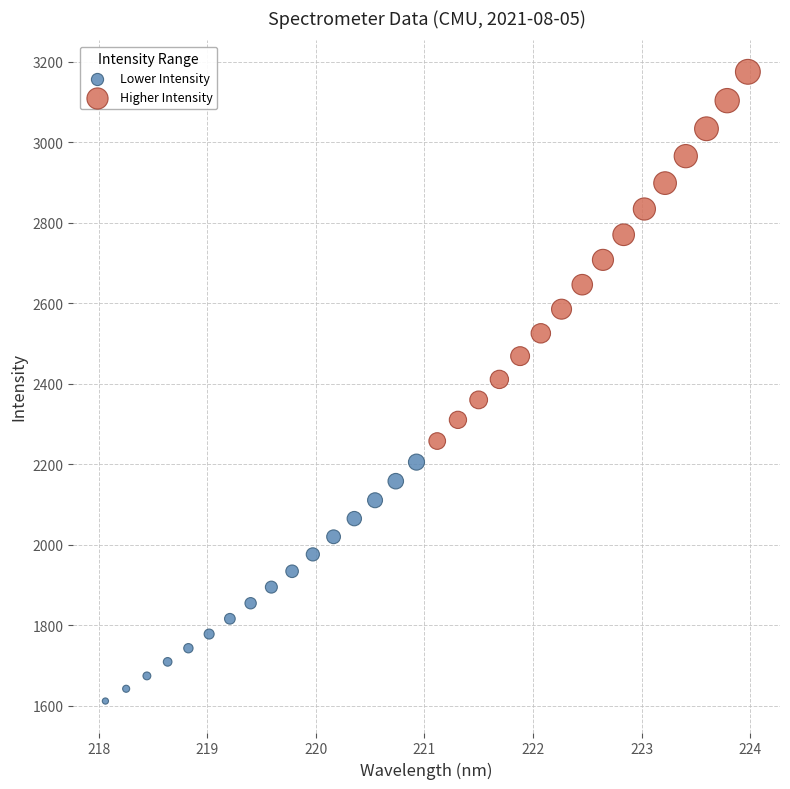

Which series reaches the maximum Y coordinate?

Higher Intensity